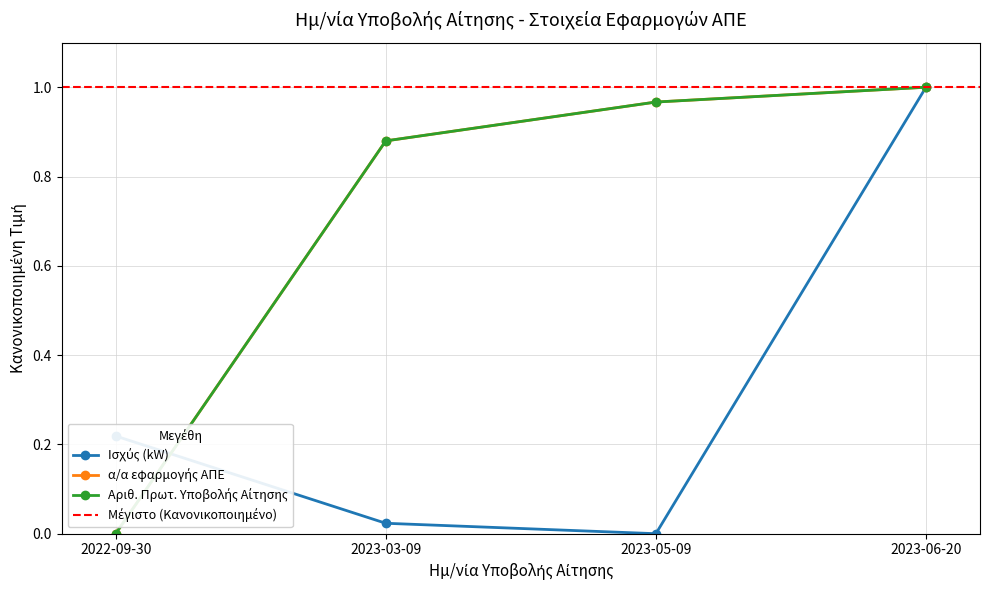

Where do α/α εφαρμογής ΑΠΕ and Ισχύς (kW) first cross each other?

2022-09-30 and 2023-03-09